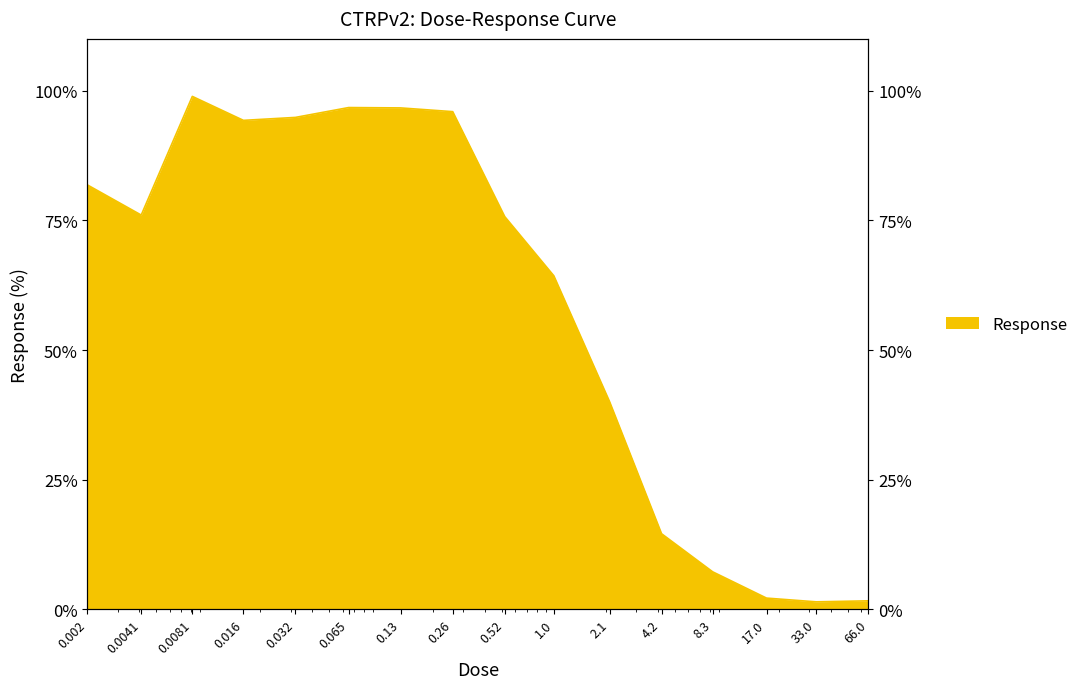

How many points are higher than both their immediate neighbors (excluding endpoints)?

2